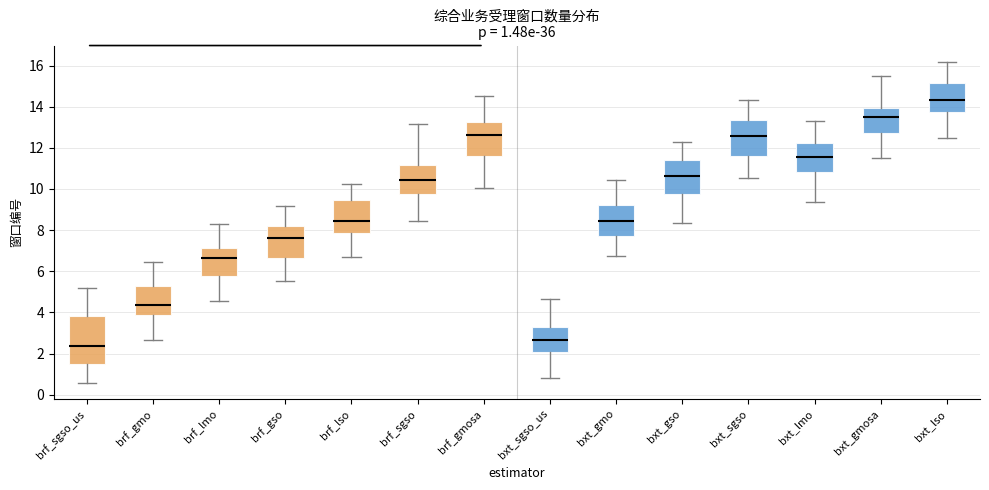

Which box's median line is the highest?

bxt_lso